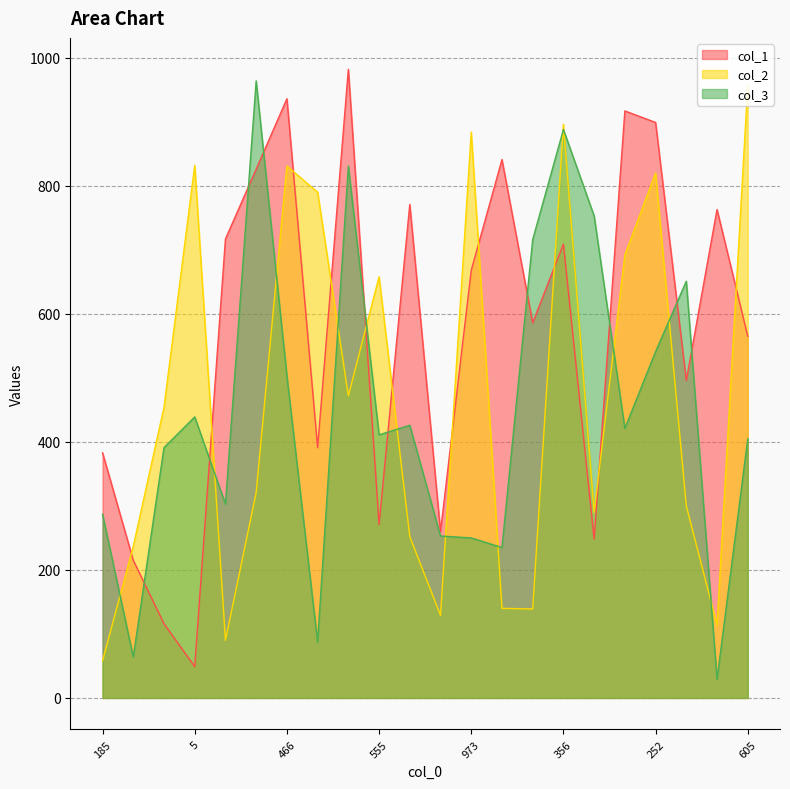

What is the label of the 14th point from the right?

672